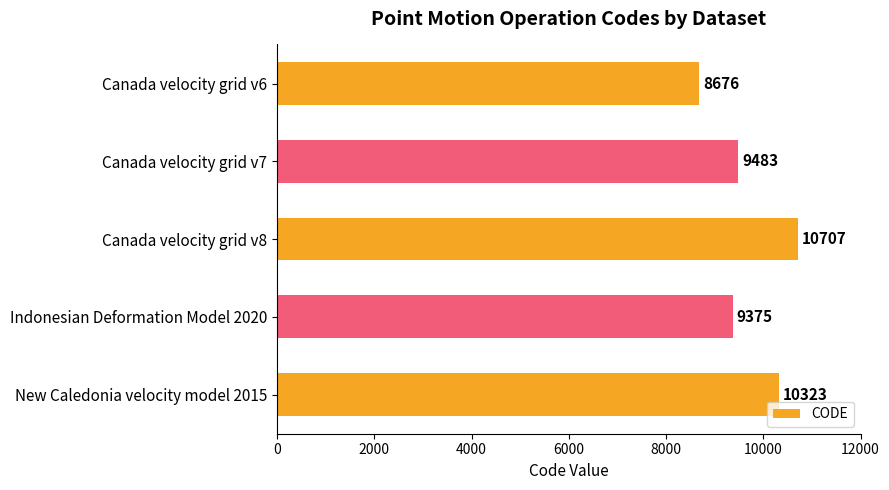

Are the bars horizontal?

Yes